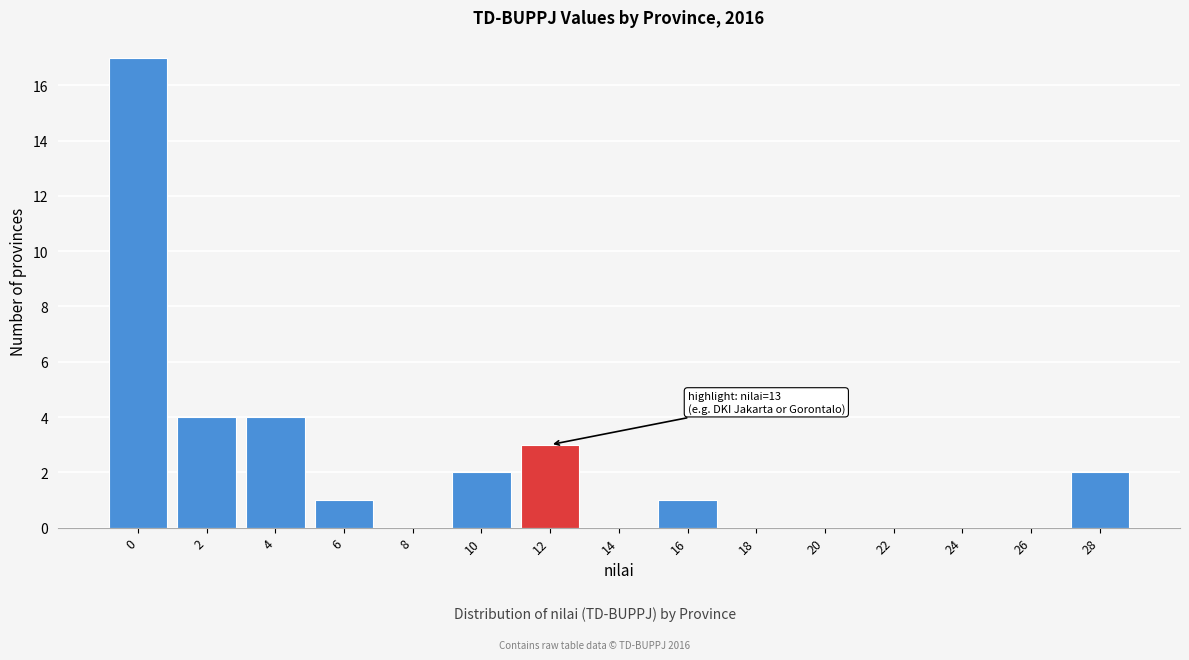

Reading left to right, extract all data points from this chart.

0=17	2=4	4=4	6=1	8=0	10=2	12=3	14=0	16=1	18=0	20=0	22=0	24=0	26=0	28=2